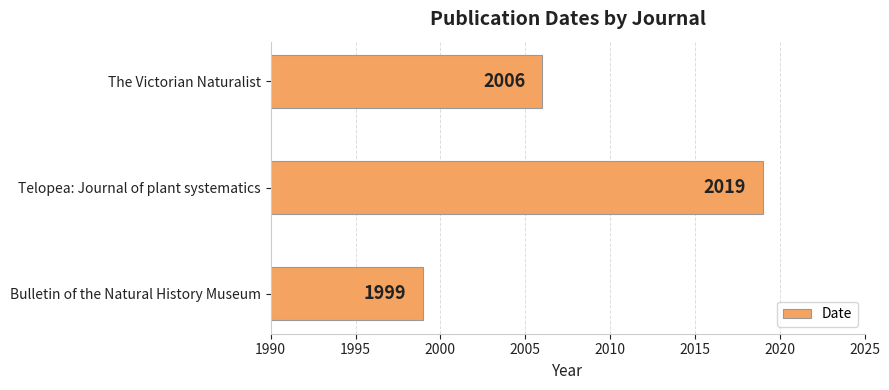

Which category has the lowest value across all series?

Bulletin of the Natural History Museum